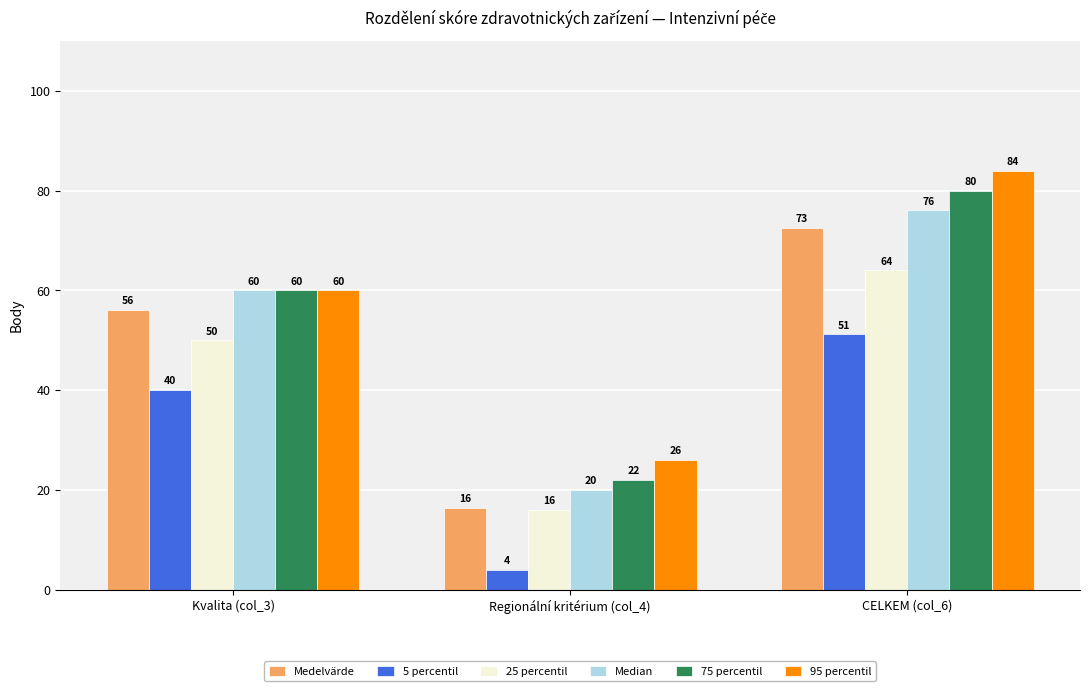

What is the spread (max minus min) of values at Regionální kritérium (col_4)?

22.0